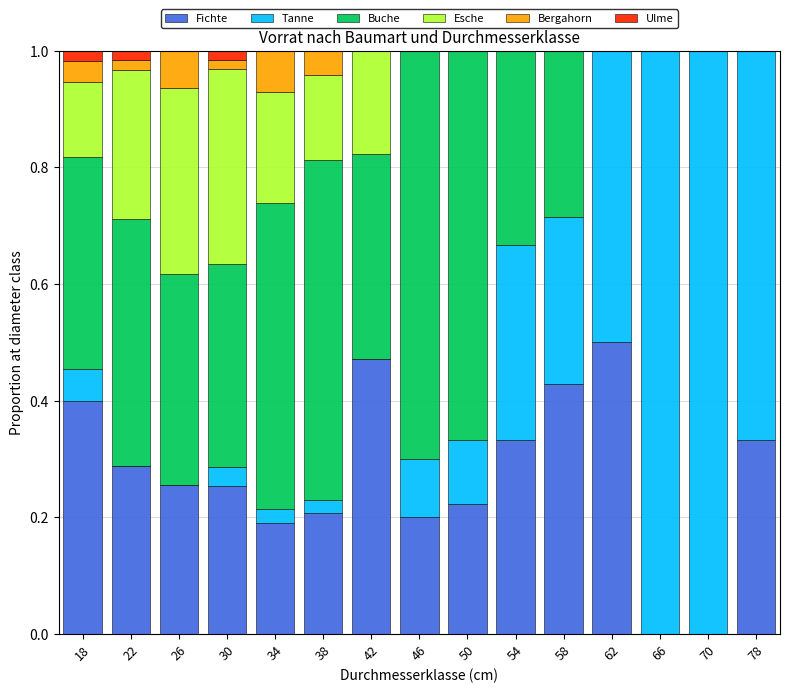

What is the total value across all series at 46?

1.0